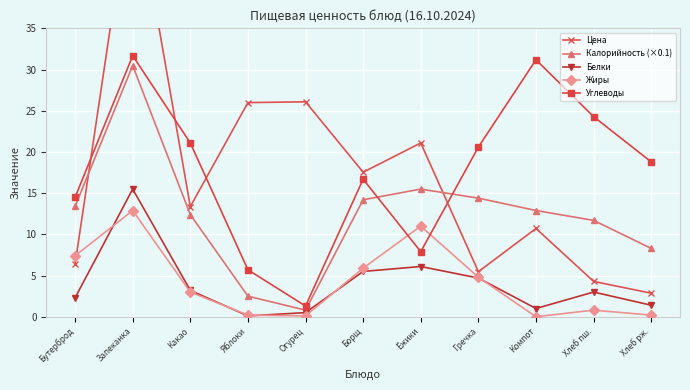

At which label does Белки first exceed 3?

Запеканка